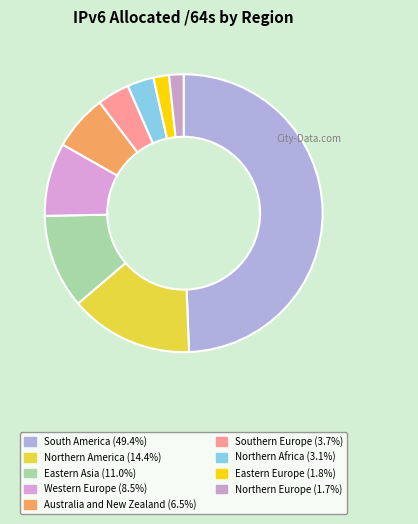

What percentage do Northern Africa and Northern Europe together represent?

4.8%